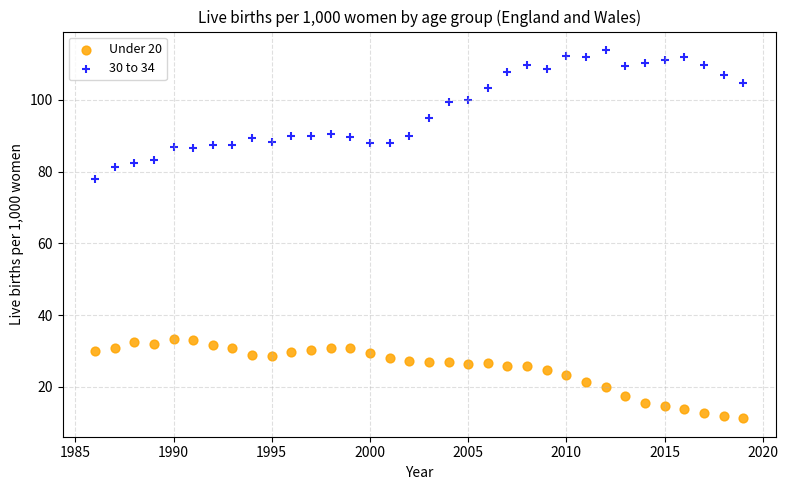

What are all the series names shown in the legend?

Under 20, 30 to 34